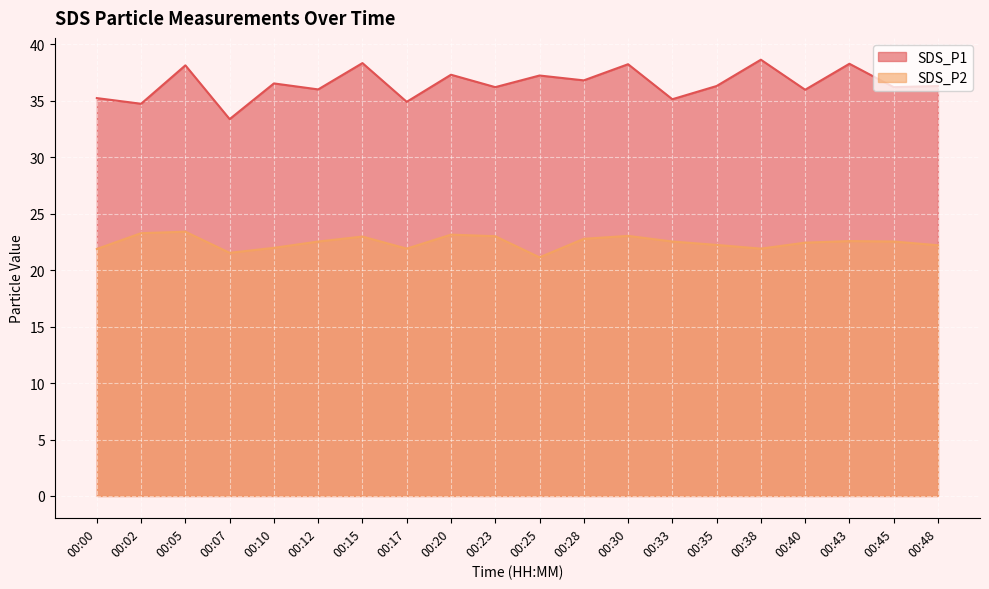

How many lines are shown in the chart?

2